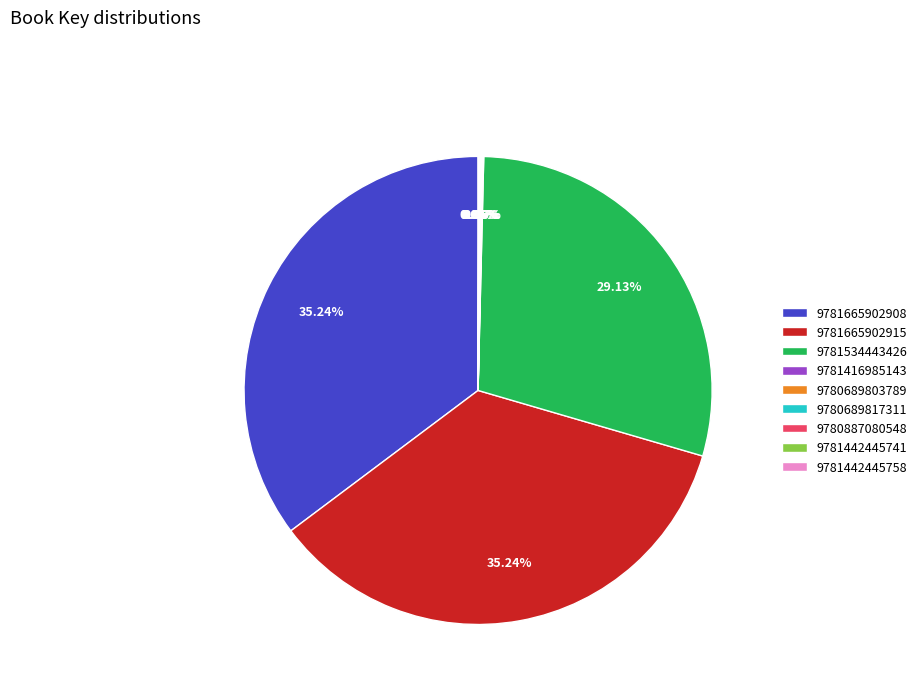

What is the ratio of the value at 9781534443426 to the value at 9781665902915?

0.8